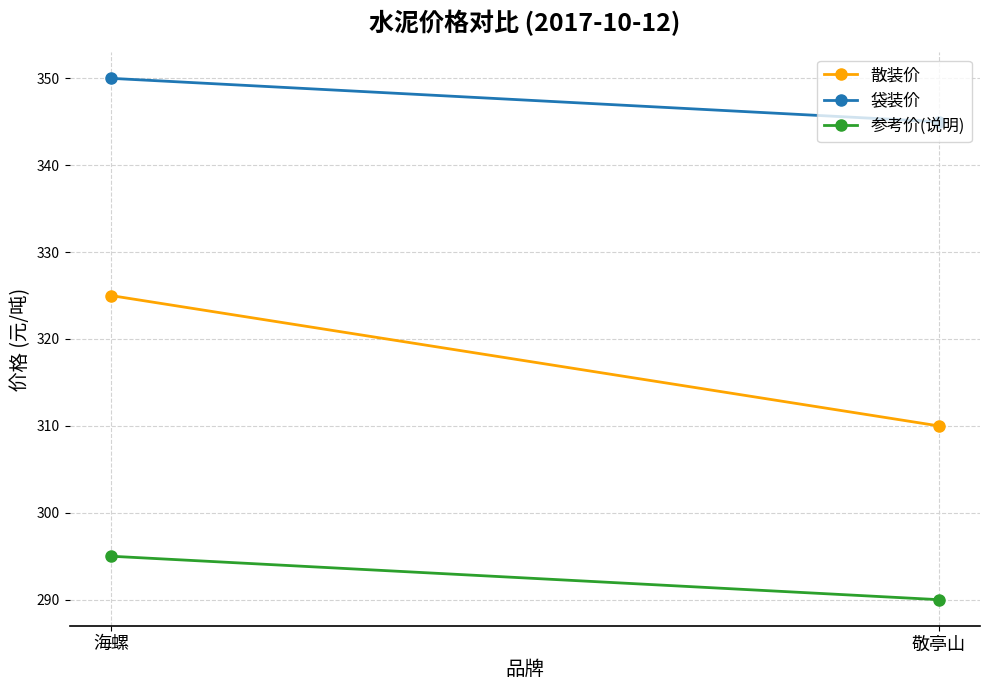

List the series in order of their peak value, lowest first.

参考价(说明), 散装价, 袋装价